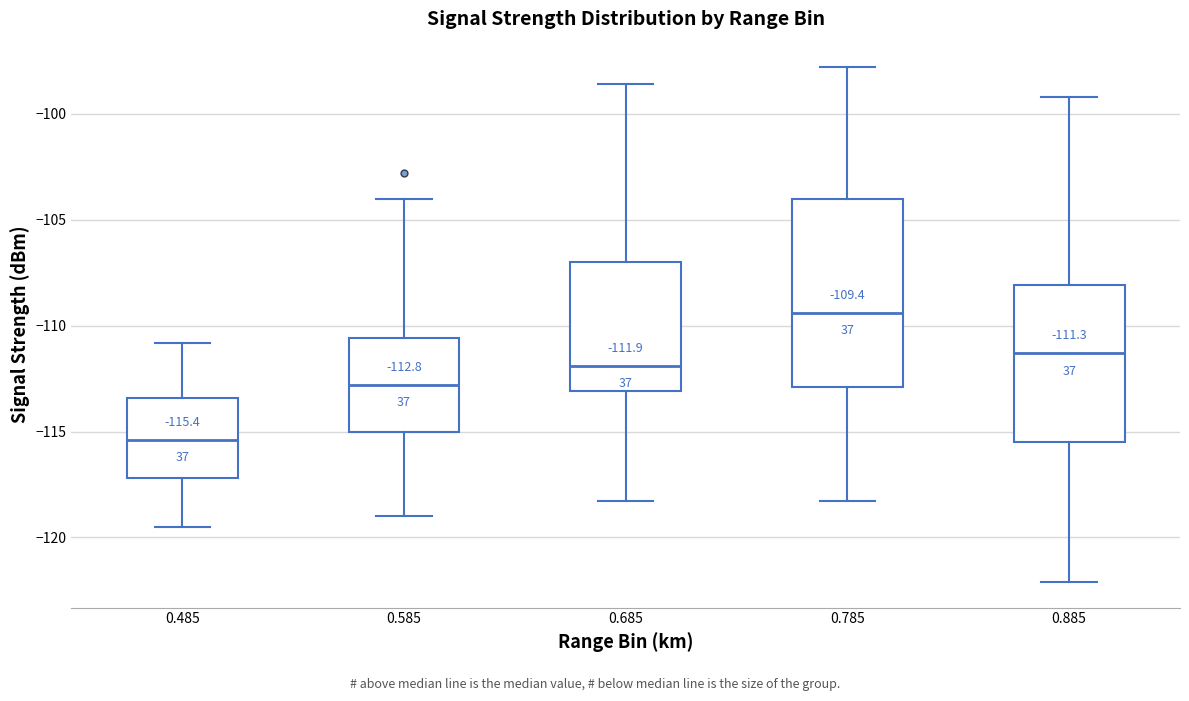

Which box has the highest median line?

0.785